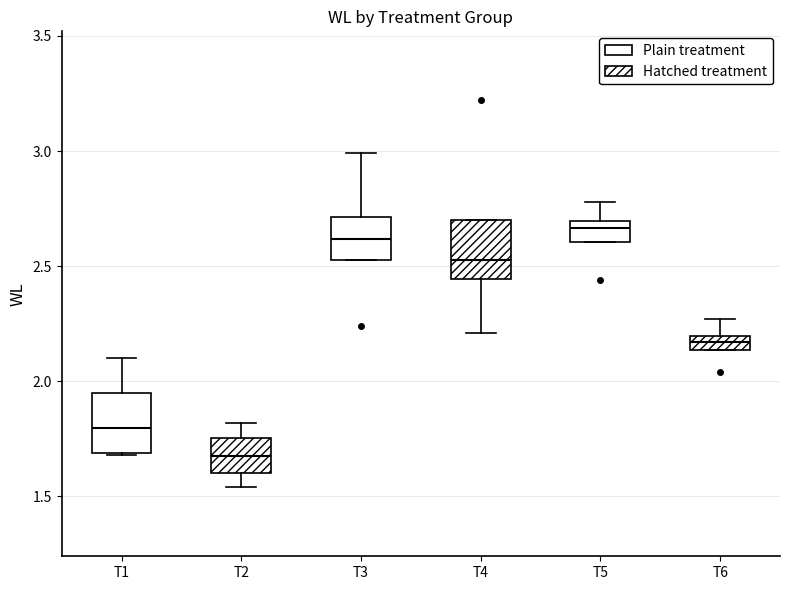

Where is the lower edge of the box for T1 on the y-axis? The values are not printed on the chart, so give them approximately, as read against the axis.

1.70